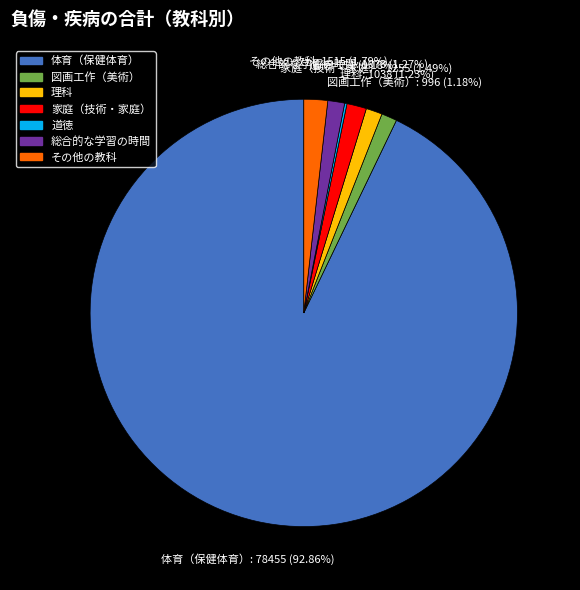

Do 体育（保健体育） and その他の教科 together represent more than half of the pie?

Yes